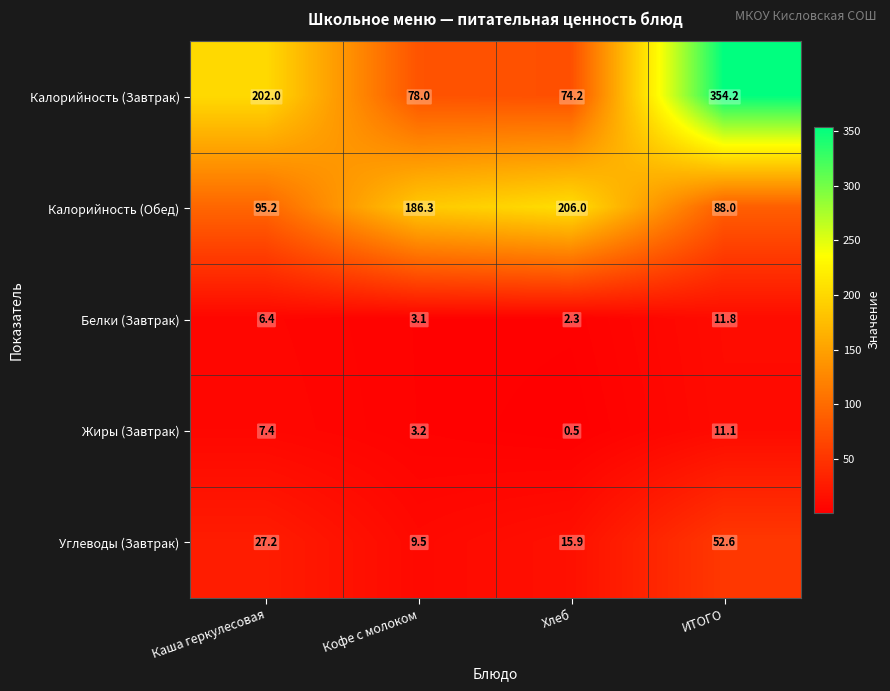

True or false: Жиры (Завтрак) has a value of 0.3 at Хлеб.

False